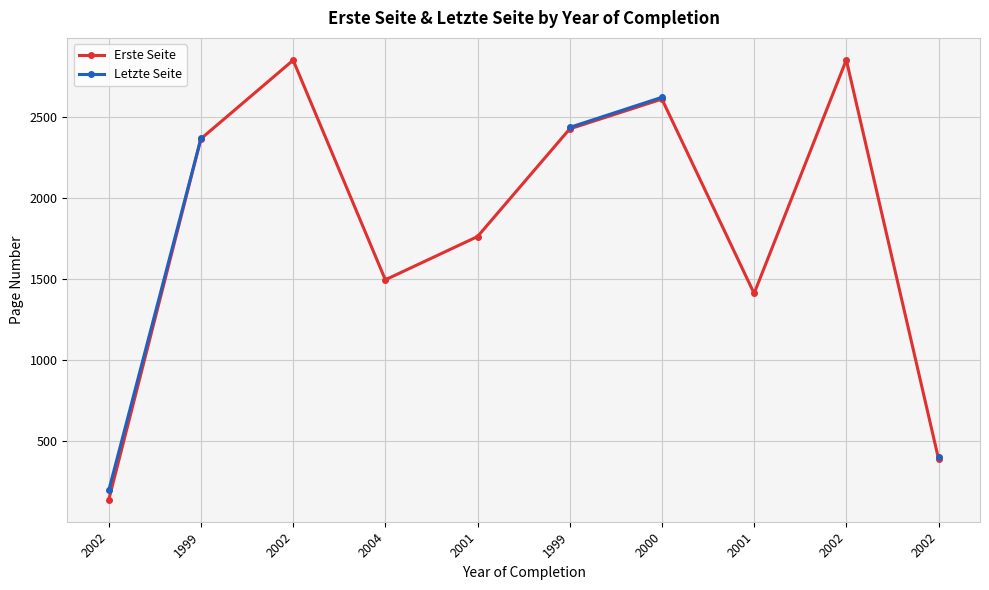

Is it true that Erste Seite equals 2851.0 at 2002?

True